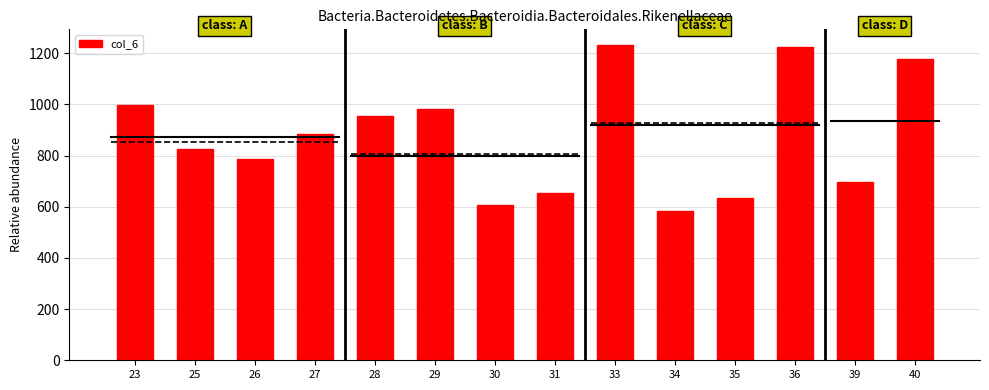

What is the minimum value shown in the chart?

582